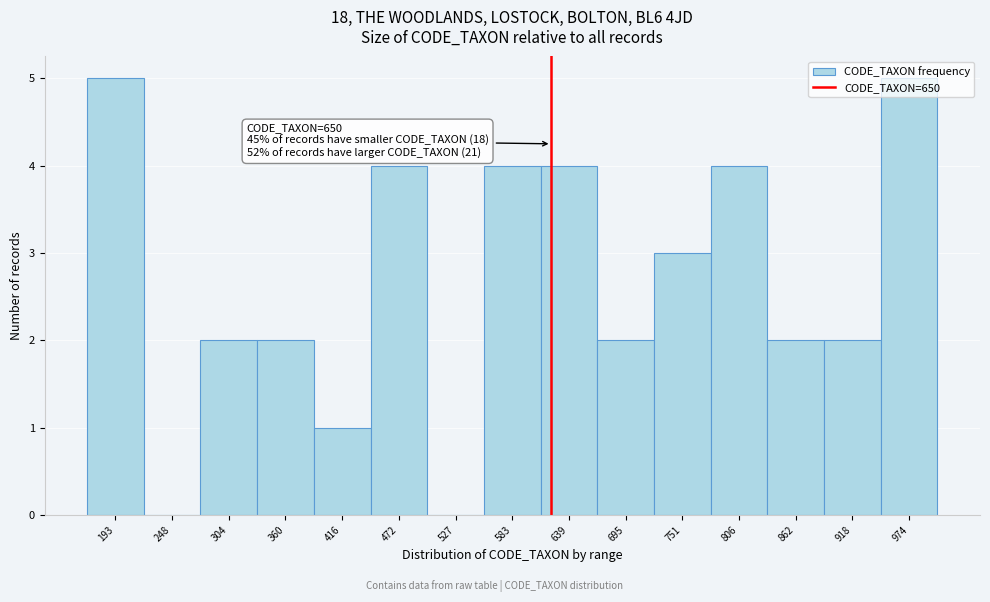

The chart shows a value of 2 at 193. True or false?

False